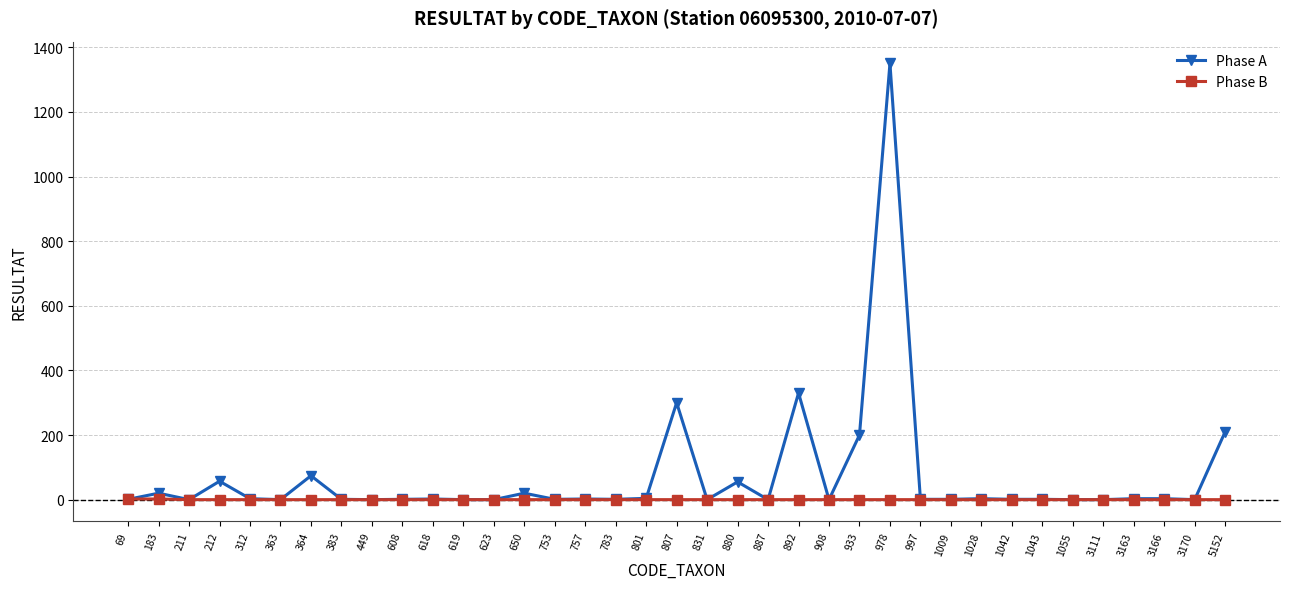

Rank the series by their maximum value, from highest to lowest.

Phase A, Phase B